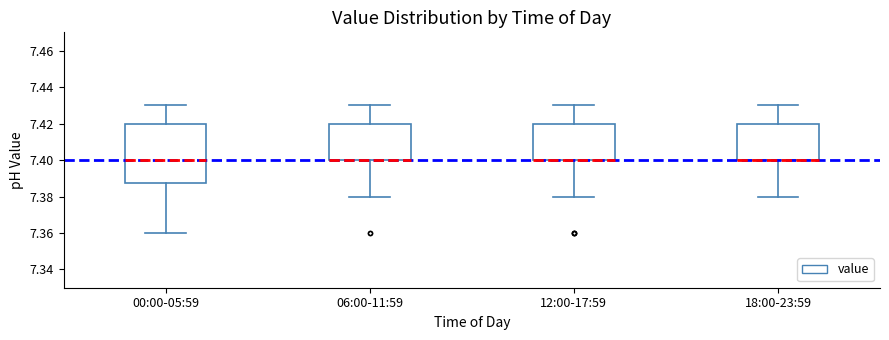

Reading left to right, read every box against the y-axis: the position of its median line, the range the box covers, and the ends of its whiskers. The values are not printed on the chart, so give them approximately, as read against the axis.

00:00-05:59: median 7.400, box 7.388 to 7.420, whiskers 7.360 to 7.430
06:00-11:59: median 7.400 (drawn on the box's lower edge), box 7.400 to 7.420, whiskers 7.380 to 7.430
12:00-17:59: median 7.400 (drawn on the box's lower edge), box 7.400 to 7.420, whiskers 7.380 to 7.430
18:00-23:59: median 7.400 (drawn on the box's lower edge), box 7.400 to 7.420, whiskers 7.380 to 7.430